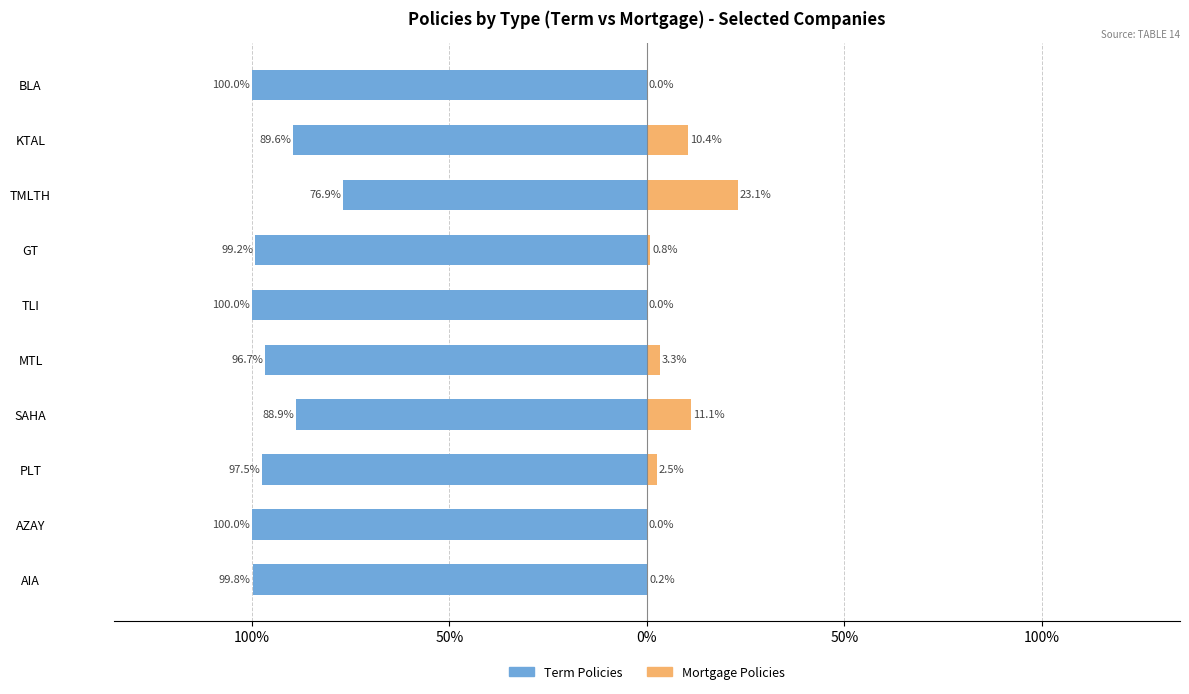

What is the highest value of the Term Policies series?

-76.9